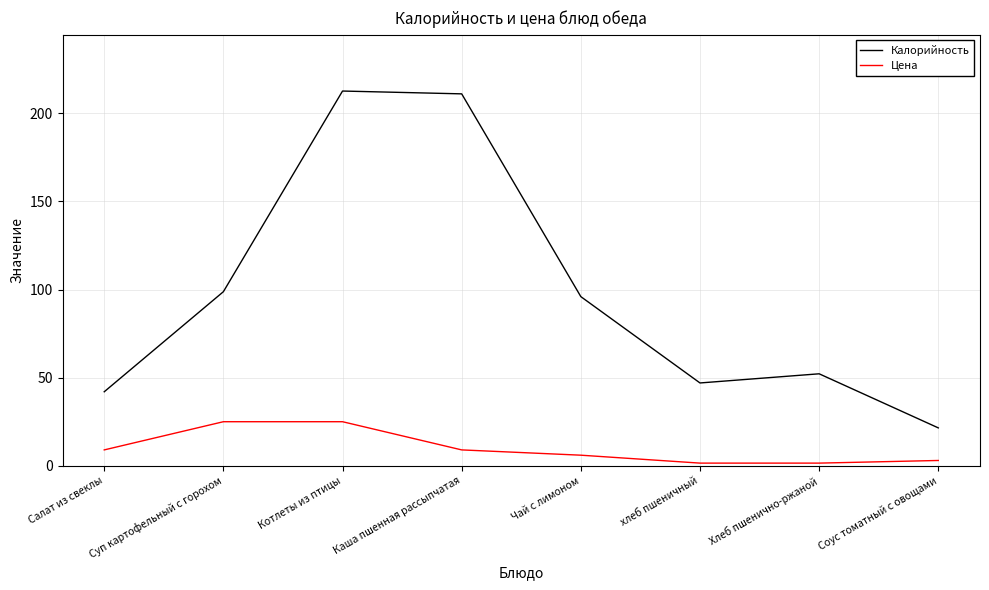

Which series has the largest range (max minus min)?

Калорийность